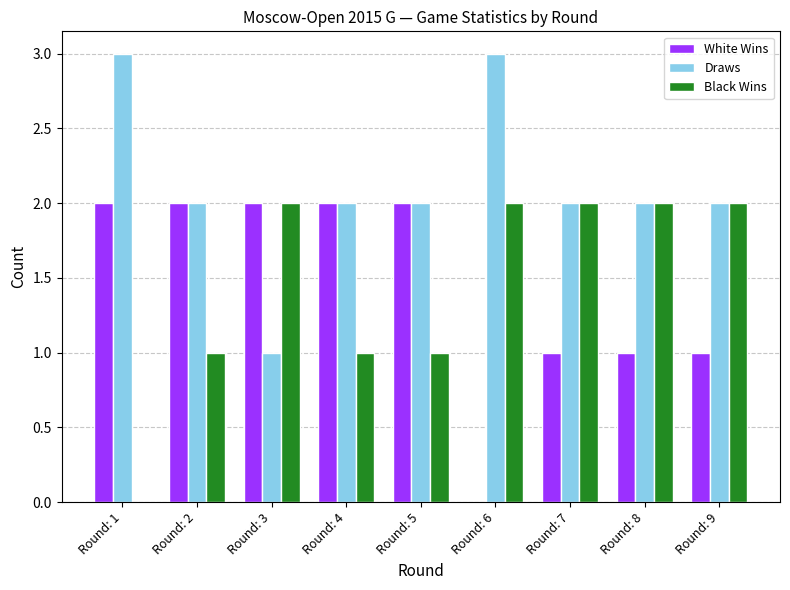

What is the sum of all Black Wins values?

13